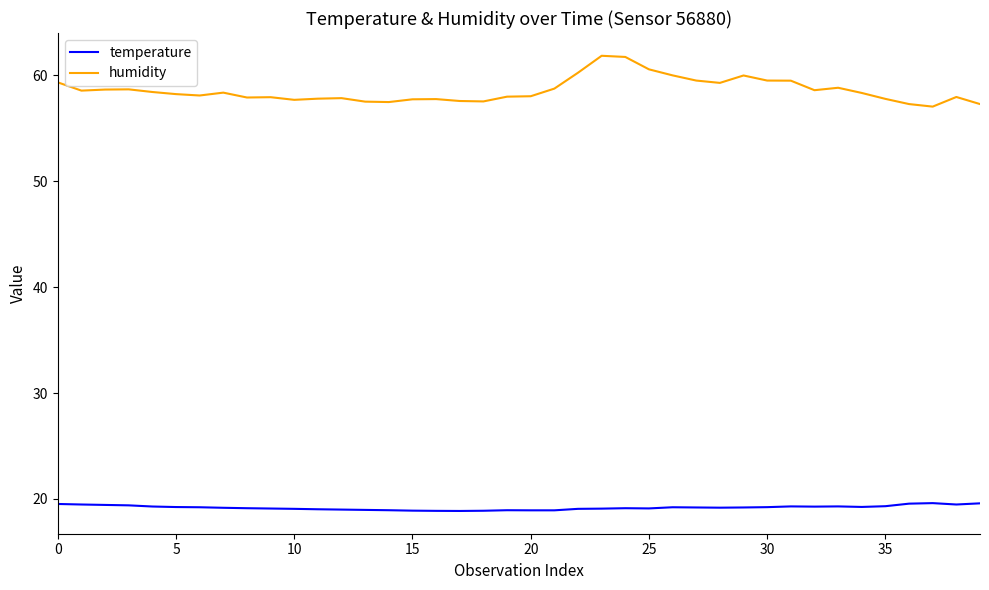

Count the number of data series in this chart.

2